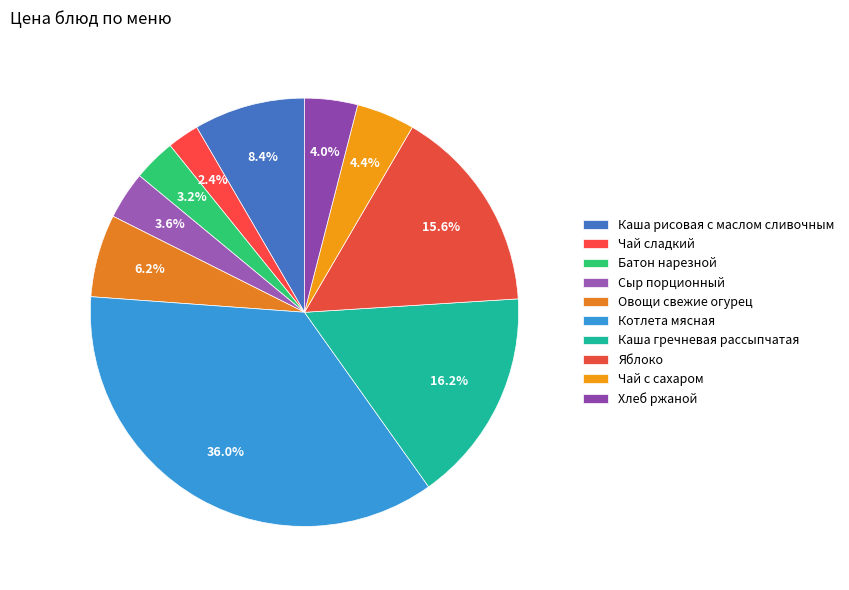

To the nearest percent, what percentage of the pie is Яблоко?

16%